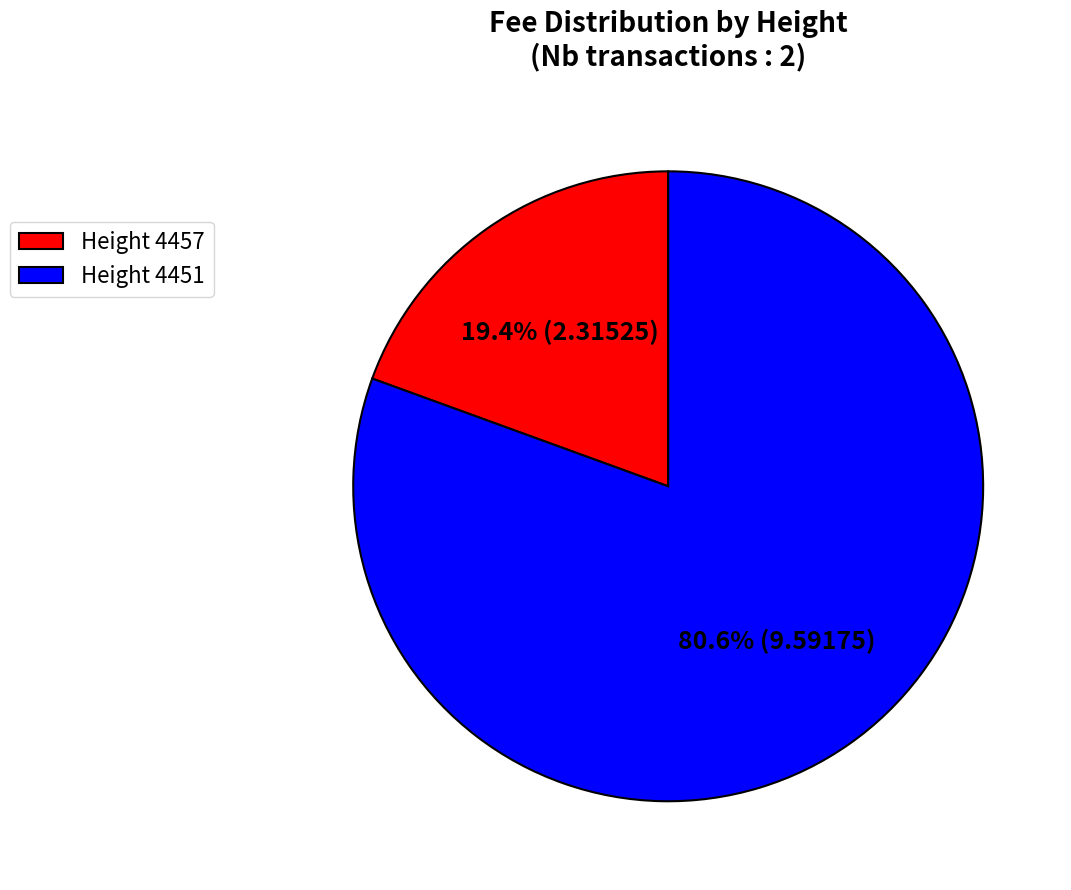

Between Height 4457 and Height 4451, which is larger?

Height 4451